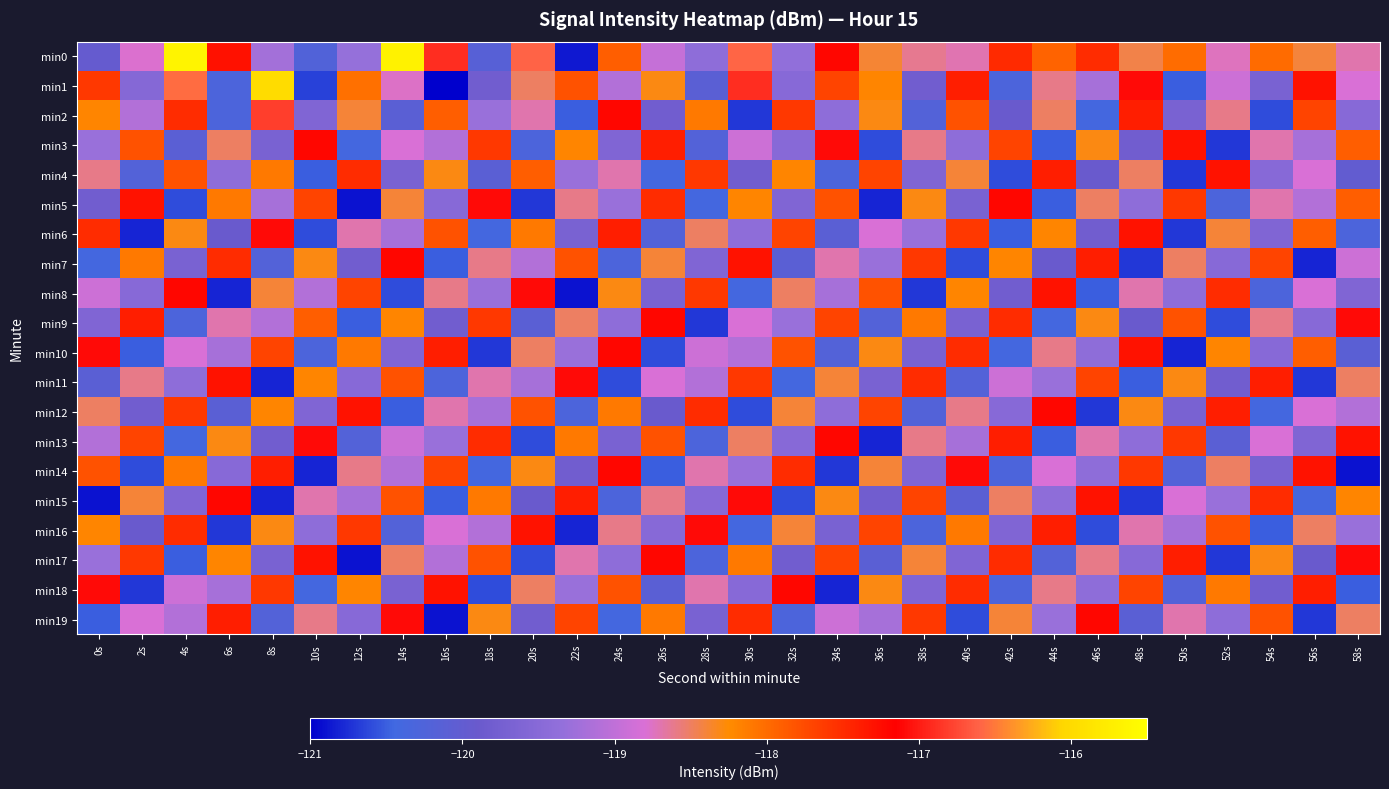

Reading left to right, transcribe all the data shown in this chart.

min0: 0s=-120.0	2s=-118.8	4s=-115.6	6s=-117.3	8s=-119.2	10s=-120.2	12s=-119.3	14s=-115.7	16s=-116.9	18s=-120.2	20s=-116.6	22s=-120.9	24s=-117.9	26s=-119.0	28s=-119.4	30s=-116.6	32s=-119.4	34s=-117.2	36s=-118.4	38s=-118.6	40s=-118.7	42s=-117.5	44s=-117.9	46s=-117.5	48s=-118.4	50s=-118.0	52s=-118.7	54s=-118.0	56s=-118.4	58s=-118.7
min1: 0s=-117.6	2s=-119.5	4s=-116.6	6s=-120.3	8s=-116.0	10s=-120.7	12s=-118.0	14s=-118.8	16s=-121.0	18s=-119.8	20s=-118.5	22s=-117.8	24s=-119.1	26s=-118.3	28s=-120.1	30s=-116.9	32s=-119.5	34s=-117.7	36s=-118.2	38s=-119.8	40s=-117.4	42s=-120.3	44s=-118.6	46s=-119.2	48s=-117.1	50s=-120.5	52s=-118.9	54s=-119.7	56s=-117.3	58s=-118.8
min2: 0s=-118.2	2s=-119.1	4s=-117.5	6s=-120.3	8s=-116.8	10s=-119.6	12s=-118.4	14s=-120.1	16s=-117.9	18s=-119.3	20s=-118.7	22s=-120.5	24s=-117.2	26s=-119.8	28s=-118.1	30s=-120.7	32s=-117.6	34s=-119.4	36s=-118.3	38s=-120.2	40s=-117.8	42s=-119.9	44s=-118.5	46s=-120.4	48s=-117.4	50s=-119.7	52s=-118.6	54s=-120.6	56s=-117.7	58s=-119.5
min3: 0s=-119.3	2s=-117.8	4s=-120.1	6s=-118.5	8s=-119.7	10s=-117.2	12s=-120.4	14s=-118.8	16s=-119.1	18s=-117.6	20s=-120.3	22s=-118.2	24s=-119.6	26s=-117.4	28s=-120.2	30s=-118.9	32s=-119.5	34s=-117.1	36s=-120.6	38s=-118.6	40s=-119.4	42s=-117.7	44s=-120.5	46s=-118.3	48s=-119.8	50s=-117.3	52s=-120.7	54s=-118.7	56s=-119.2	58s=-117.9
min4: 0s=-118.6	2s=-120.2	4s=-117.8	6s=-119.4	8s=-118.1	10s=-120.5	12s=-117.5	14s=-119.7	16s=-118.3	18s=-120.1	20s=-117.9	22s=-119.3	24s=-118.7	26s=-120.4	28s=-117.6	30s=-119.8	32s=-118.2	34s=-120.3	36s=-117.7	38s=-119.6	40s=-118.4	42s=-120.6	44s=-117.4	46s=-119.9	48s=-118.5	50s=-120.7	52s=-117.3	54s=-119.5	56s=-118.8	58s=-120.0
min5: 0s=-119.8	2s=-117.3	4s=-120.6	6s=-118.1	8s=-119.2	10s=-117.7	12s=-120.9	14s=-118.4	16s=-119.5	18s=-117.1	20s=-120.7	22s=-118.6	24s=-119.3	26s=-117.5	28s=-120.4	30s=-118.2	32s=-119.6	34s=-117.8	36s=-120.8	38s=-118.3	40s=-119.7	42s=-117.2	44s=-120.5	46s=-118.5	48s=-119.4	50s=-117.6	52s=-120.3	54s=-118.7	56s=-119.1	58s=-117.9
min6: 0s=-117.5	2s=-120.8	4s=-118.3	6s=-119.9	8s=-117.1	10s=-120.6	12s=-118.7	14s=-119.2	16s=-117.8	18s=-120.4	20s=-118.1	22s=-119.7	24s=-117.4	26s=-120.2	28s=-118.5	30s=-119.4	32s=-117.7	34s=-120.1	36s=-118.8	38s=-119.3	40s=-117.6	42s=-120.5	44s=-118.2	46s=-119.8	48s=-117.3	50s=-120.7	52s=-118.4	54s=-119.6	56s=-117.9	58s=-120.3
min7: 0s=-120.4	2s=-118.1	4s=-119.7	6s=-117.5	8s=-120.2	10s=-118.3	12s=-119.8	14s=-117.2	16s=-120.5	18s=-118.6	20s=-119.1	22s=-117.8	24s=-120.3	26s=-118.4	28s=-119.6	30s=-117.3	32s=-120.1	34s=-118.7	36s=-119.3	38s=-117.6	40s=-120.6	42s=-118.2	44s=-119.9	46s=-117.4	48s=-120.7	50s=-118.5	52s=-119.5	54s=-117.7	56s=-120.8	58s=-118.9
min8: 0s=-118.9	2s=-119.5	4s=-117.2	6s=-120.8	8s=-118.4	10s=-119.1	12s=-117.7	14s=-120.6	16s=-118.6	18s=-119.3	20s=-117.1	22s=-120.9	24s=-118.3	26s=-119.7	28s=-117.6	30s=-120.4	32s=-118.5	34s=-119.2	36s=-117.8	38s=-120.7	40s=-118.2	42s=-119.8	44s=-117.3	46s=-120.5	48s=-118.7	50s=-119.4	52s=-117.5	54s=-120.3	56s=-118.8	58s=-119.6
min9: 0s=-119.6	2s=-117.4	4s=-120.3	6s=-118.7	8s=-119.1	10s=-117.9	12s=-120.5	14s=-118.2	16s=-119.8	18s=-117.6	20s=-120.1	22s=-118.5	24s=-119.4	26s=-117.2	28s=-120.7	30s=-118.8	32s=-119.3	34s=-117.7	36s=-120.2	38s=-118.1	40s=-119.7	42s=-117.5	44s=-120.4	46s=-118.3	48s=-119.9	50s=-117.8	52s=-120.6	54s=-118.6	56s=-119.5	58s=-117.1
min10: 0s=-117.1	2s=-120.5	4s=-118.8	6s=-119.2	8s=-117.7	10s=-120.3	12s=-118.1	14s=-119.6	16s=-117.4	18s=-120.7	20s=-118.5	22s=-119.3	24s=-117.2	26s=-120.6	28s=-118.9	30s=-119.1	32s=-117.8	34s=-120.2	36s=-118.3	38s=-119.7	40s=-117.5	42s=-120.4	44s=-118.6	46s=-119.4	48s=-117.3	50s=-120.8	52s=-118.2	54s=-119.5	56s=-117.9	58s=-120.1
min11: 0s=-120.1	2s=-118.6	4s=-119.4	6s=-117.3	8s=-120.8	10s=-118.2	12s=-119.5	14s=-117.8	16s=-120.3	18s=-118.7	20s=-119.2	22s=-117.1	24s=-120.6	26s=-118.8	28s=-119.1	30s=-117.6	32s=-120.4	34s=-118.4	36s=-119.7	38s=-117.5	40s=-120.2	42s=-118.9	44s=-119.3	46s=-117.7	48s=-120.5	50s=-118.3	52s=-119.8	54s=-117.4	56s=-120.7	58s=-118.5
min12: 0s=-118.5	2s=-119.8	4s=-117.6	6s=-120.1	8s=-118.2	10s=-119.6	12s=-117.3	14s=-120.5	16s=-118.7	18s=-119.2	20s=-117.8	22s=-120.3	24s=-118.1	26s=-119.9	28s=-117.5	30s=-120.6	32s=-118.4	34s=-119.4	36s=-117.7	38s=-120.2	40s=-118.6	42s=-119.5	44s=-117.2	46s=-120.7	48s=-118.3	50s=-119.7	52s=-117.4	54s=-120.4	56s=-118.8	58s=-119.1
min13: 0s=-119.1	2s=-117.7	4s=-120.4	6s=-118.3	8s=-119.8	10s=-117.1	12s=-120.2	14s=-118.9	16s=-119.3	18s=-117.5	20s=-120.6	22s=-118.1	24s=-119.7	26s=-117.8	28s=-120.3	30s=-118.5	32s=-119.5	34s=-117.2	36s=-120.8	38s=-118.6	40s=-119.2	42s=-117.4	44s=-120.5	46s=-118.7	48s=-119.4	50s=-117.6	52s=-120.1	54s=-118.8	56s=-119.6	58s=-117.3
min14: 0s=-117.8	2s=-120.6	4s=-118.1	6s=-119.5	8s=-117.4	10s=-120.8	12s=-118.6	14s=-119.1	16s=-117.7	18s=-120.4	20s=-118.3	22s=-119.8	24s=-117.2	26s=-120.5	28s=-118.7	30s=-119.3	32s=-117.5	34s=-120.7	36s=-118.4	38s=-119.6	40s=-117.1	42s=-120.3	44s=-118.8	46s=-119.4	48s=-117.6	50s=-120.2	52s=-118.5	54s=-119.7	56s=-117.3	58s=-120.9
min15: 0s=-120.9	2s=-118.4	4s=-119.6	6s=-117.2	8s=-120.8	10s=-118.7	12s=-119.2	14s=-117.8	16s=-120.5	18s=-118.1	20s=-119.9	22s=-117.4	24s=-120.3	26s=-118.6	28s=-119.5	30s=-117.1	32s=-120.6	34s=-118.3	36s=-119.8	38s=-117.7	40s=-120.1	42s=-118.5	44s=-119.4	46s=-117.3	48s=-120.7	50s=-118.8	52s=-119.3	54s=-117.5	56s=-120.4	58s=-118.2
min16: 0s=-118.2	2s=-119.9	4s=-117.5	6s=-120.7	8s=-118.3	10s=-119.4	12s=-117.6	14s=-120.2	16s=-118.8	18s=-119.1	20s=-117.3	22s=-120.8	24s=-118.6	26s=-119.5	28s=-117.1	30s=-120.4	32s=-118.4	34s=-119.7	36s=-117.7	38s=-120.3	40s=-118.1	42s=-119.6	44s=-117.4	46s=-120.6	48s=-118.7	50s=-119.2	52s=-117.8	54s=-120.5	56s=-118.5	58s=-119.3
min17: 0s=-119.3	2s=-117.6	4s=-120.5	6s=-118.2	8s=-119.7	10s=-117.3	12s=-120.9	14s=-118.5	16s=-119.1	18s=-117.8	20s=-120.6	22s=-118.7	24s=-119.4	26s=-117.2	28s=-120.3	30s=-118.1	32s=-119.8	34s=-117.7	36s=-120.1	38s=-118.4	40s=-119.6	42s=-117.5	44s=-120.2	46s=-118.6	48s=-119.5	50s=-117.4	52s=-120.7	54s=-118.3	56s=-119.9	58s=-117.1
min18: 0s=-117.1	2s=-120.7	4s=-118.9	6s=-119.2	8s=-117.6	10s=-120.4	12s=-118.2	14s=-119.7	16s=-117.3	18s=-120.6	20s=-118.5	22s=-119.3	24s=-117.8	26s=-120.1	28s=-118.7	30s=-119.5	32s=-117.2	34s=-120.8	36s=-118.3	38s=-119.6	40s=-117.5	42s=-120.3	44s=-118.6	46s=-119.4	48s=-117.7	50s=-120.2	52s=-118.1	54s=-119.8	56s=-117.4	58s=-120.5
min19: 0s=-120.5	2s=-118.8	4s=-119.1	6s=-117.4	8s=-120.2	10s=-118.6	12s=-119.5	14s=-117.1	16s=-120.9	18s=-118.3	20s=-119.8	22s=-117.7	24s=-120.4	26s=-118.1	28s=-119.7	30s=-117.5	32s=-120.3	34s=-118.9	36s=-119.2	38s=-117.6	40s=-120.6	42s=-118.4	44s=-119.3	46s=-117.2	48s=-120.1	50s=-118.7	52s=-119.4	54s=-117.8	56s=-120.7	58s=-118.5